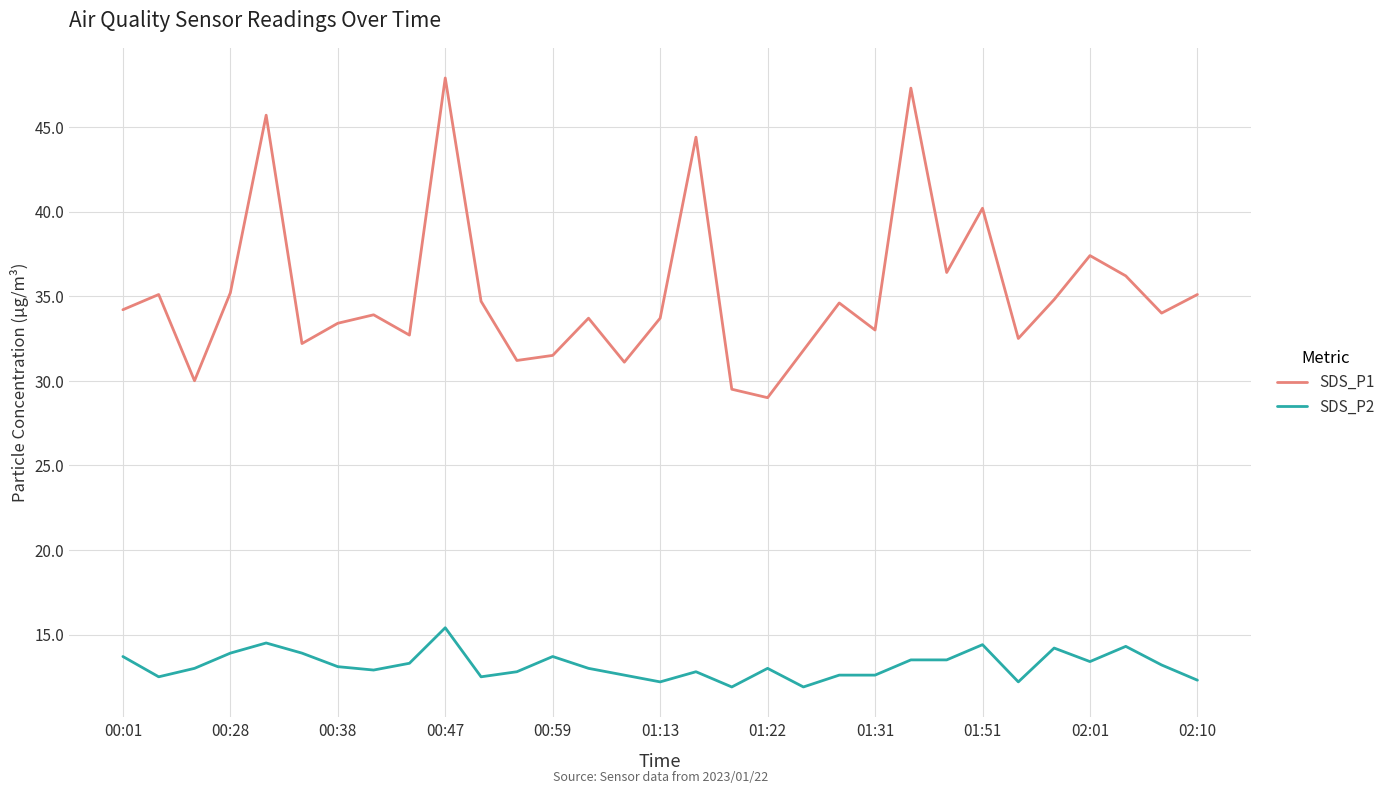

Which series has the largest total across all categories?

SDS_P1